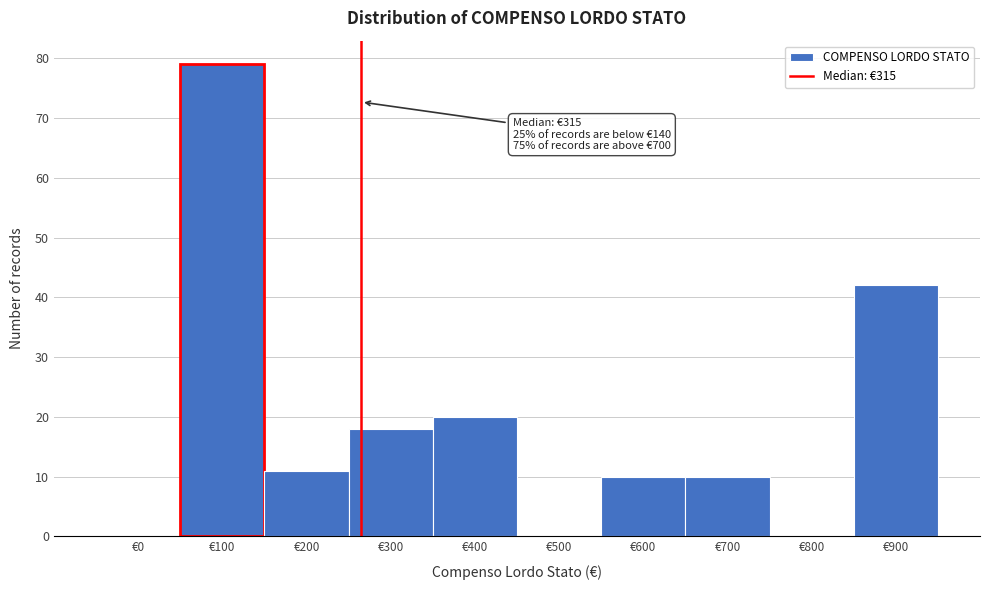

Reading left to right, what are all the values shown in this chart?

€0=0	€100=79	€200=11	€300=18	€400=20	€500=0	€600=10	€700=10	€800=0	€900=42